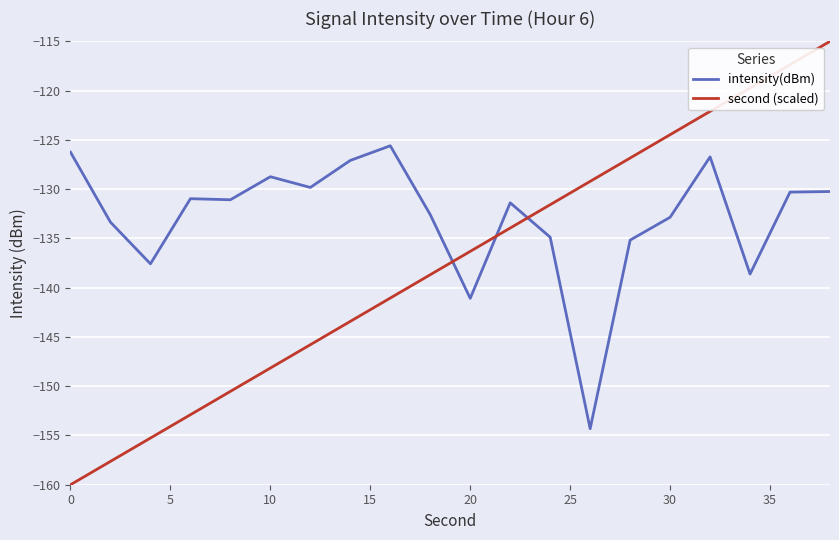

Count the number of categories in the chart.

20